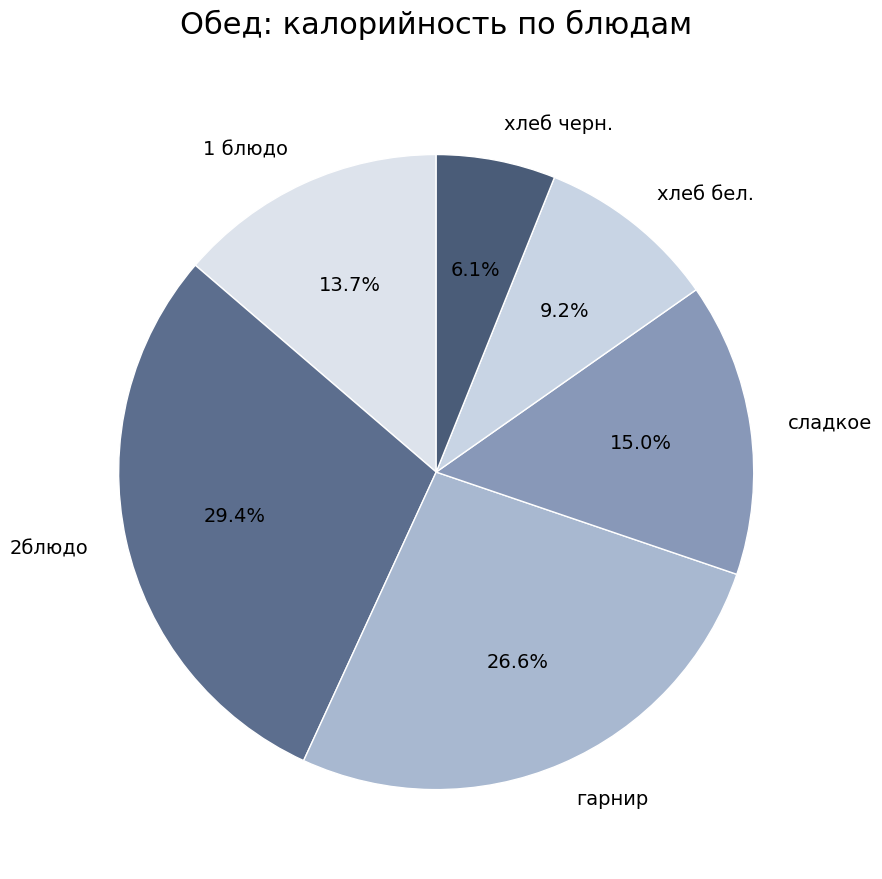

How many slices are in this pie chart?

6